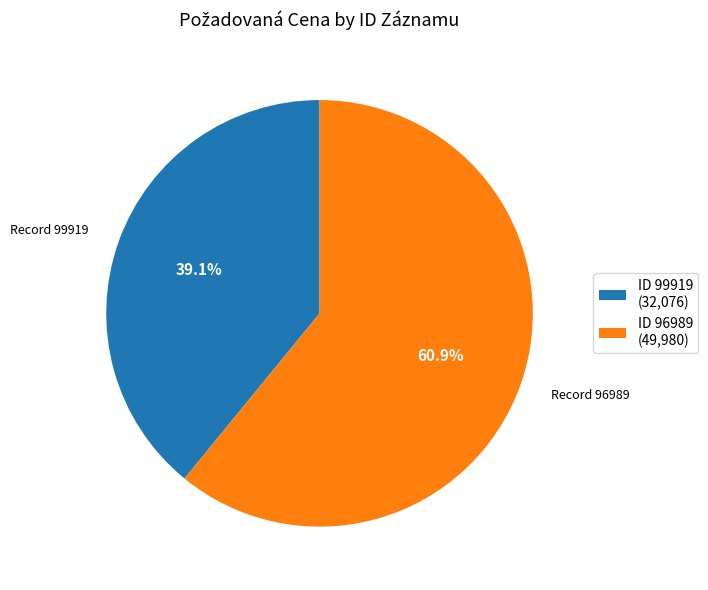

What is the ratio of the value at ID 96989 (49,980) to the value at ID 99919 (32,076)?

1.6